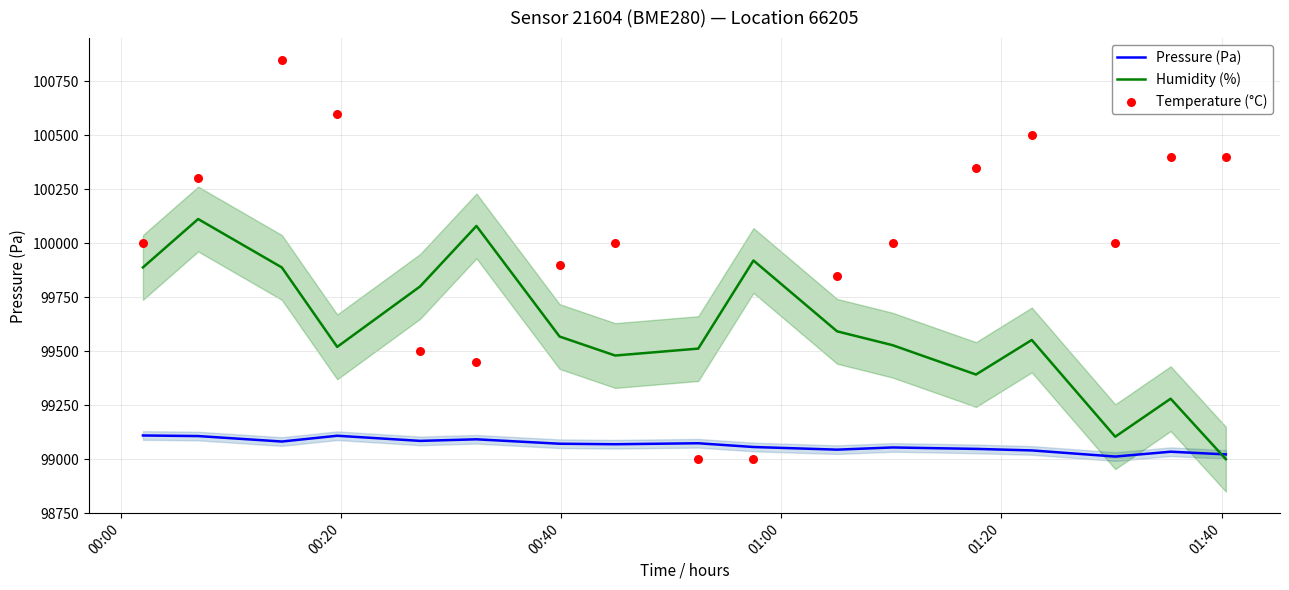

At how many categories does at least one series exceed 100344?

6